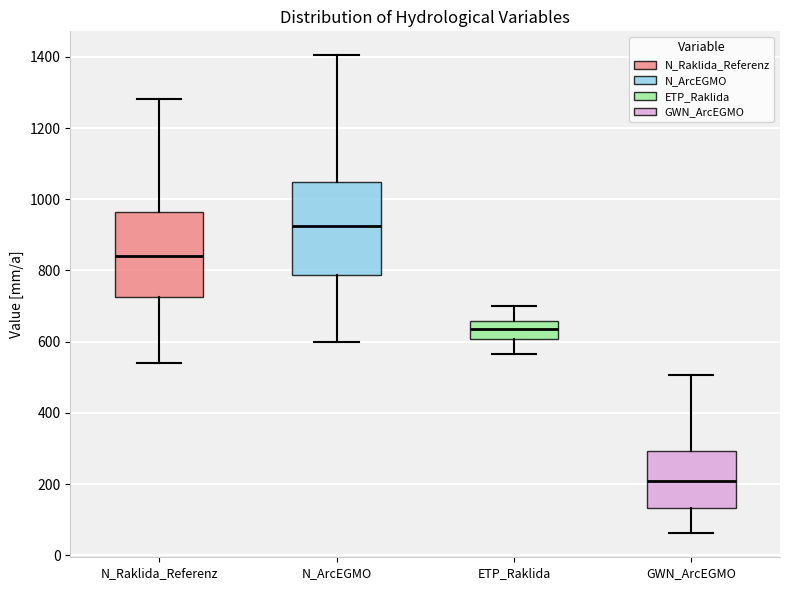

Where does the median line of the box for ETP_Raklida sit on the y-axis? The values are not printed on the chart, so give them approximately, as read against the axis.

640